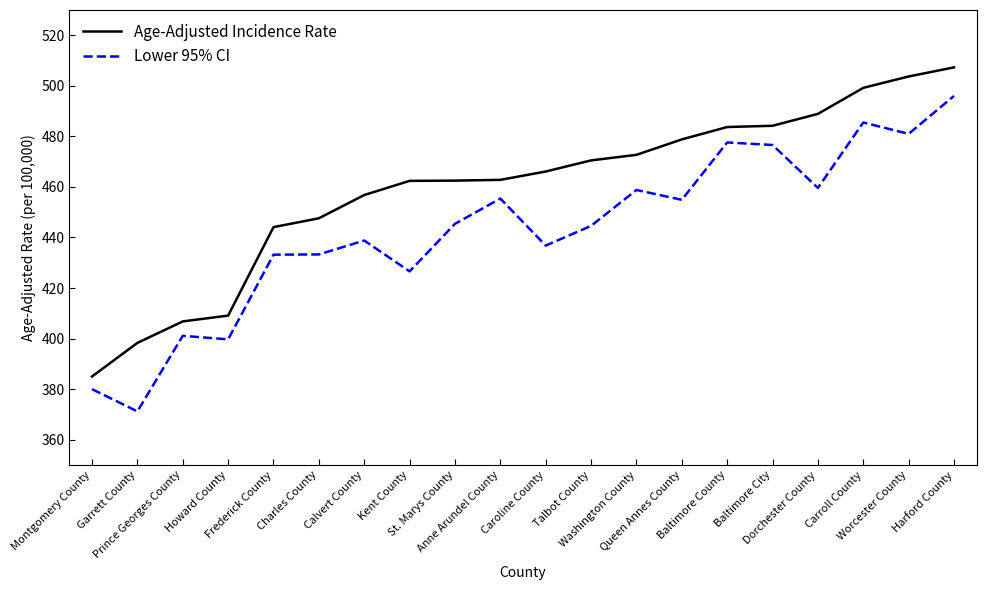

Rank the series by their maximum value, from lowest to highest.

Lower 95% CI, Age-Adjusted Incidence Rate